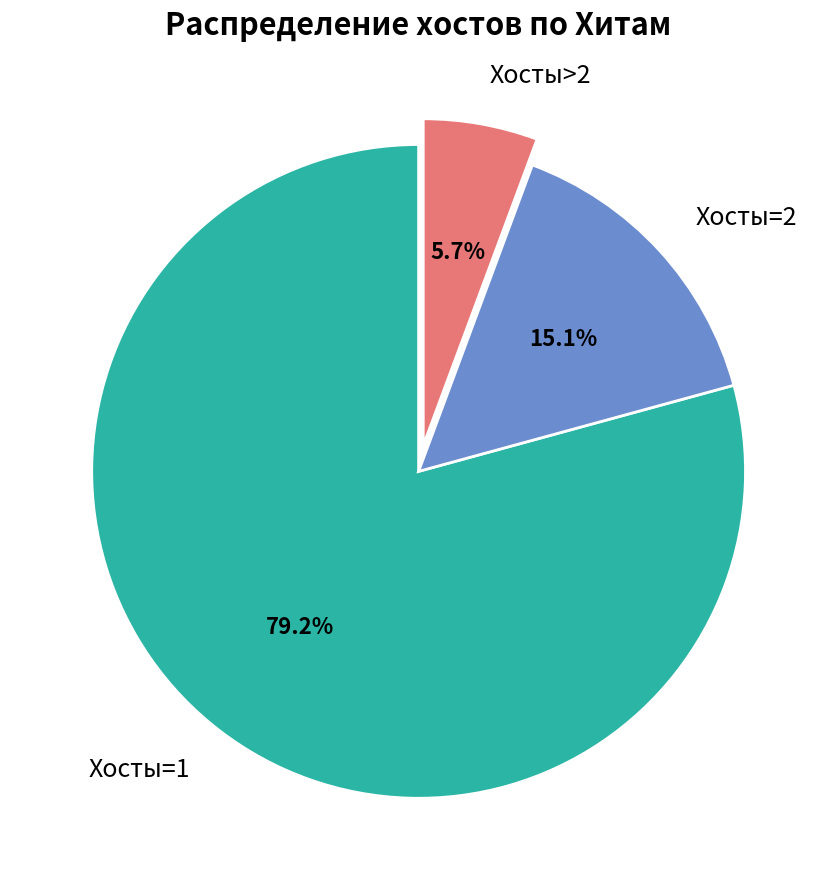

Which category has the smallest portion of the pie?

Хосты>2